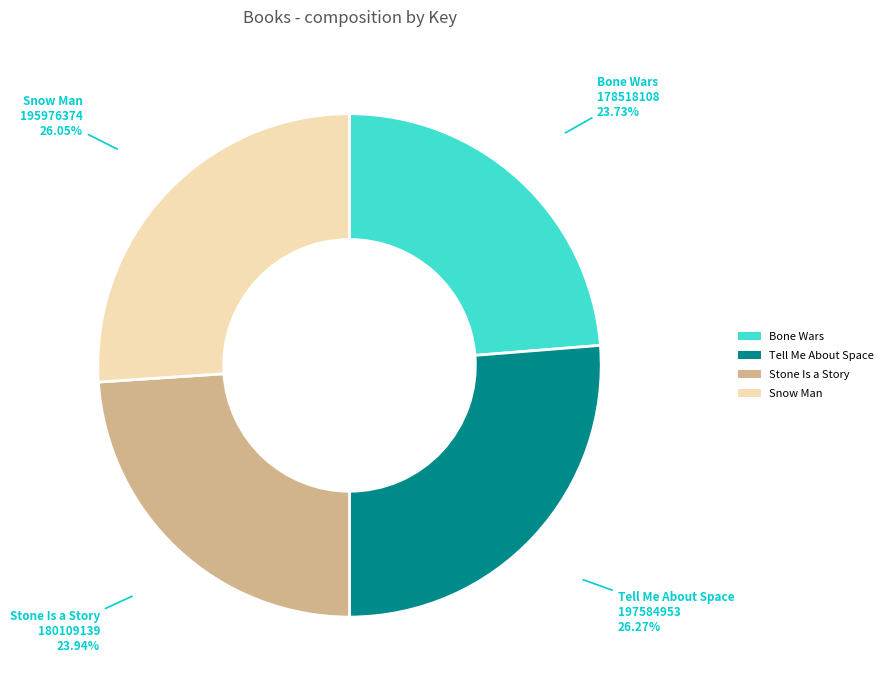

Is there a majority slice in this chart?

No